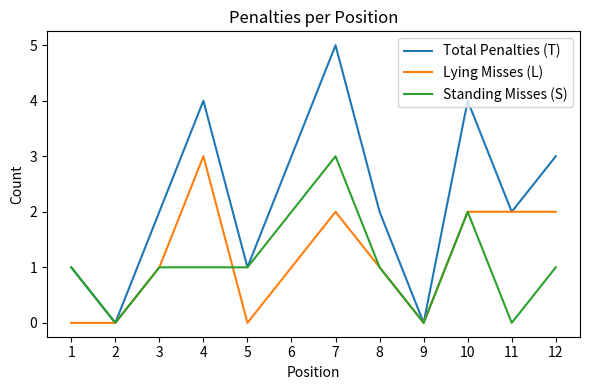

Rank the series at 12 from highest to lowest value.

Total Penalties (T), Lying Misses (L), Standing Misses (S)